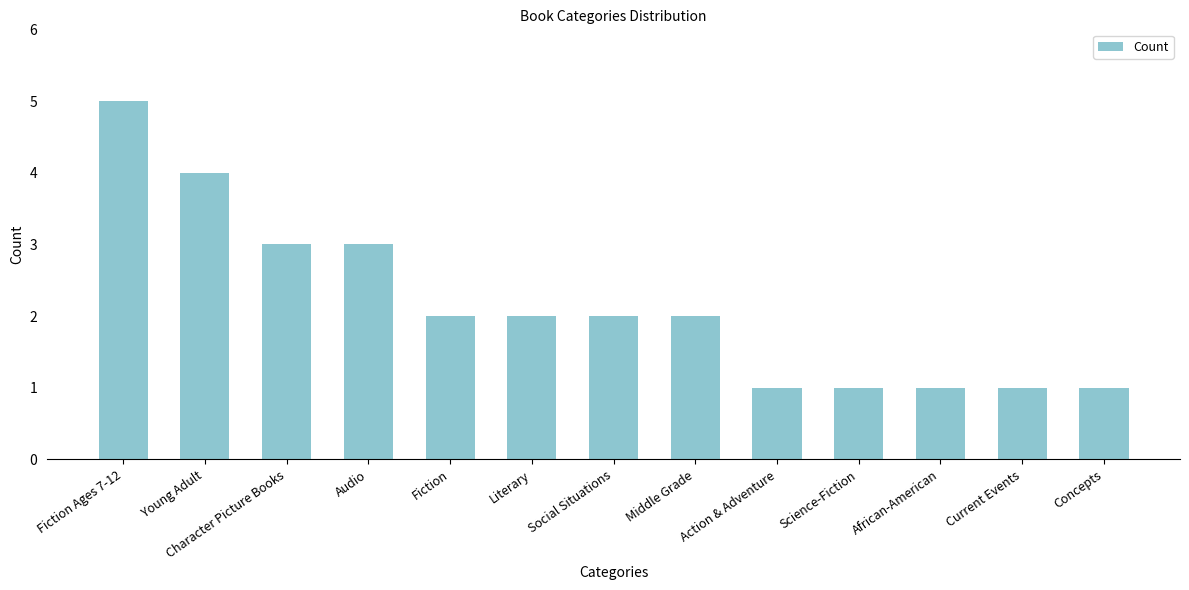

Reading right to left, extract all data points from this chart.

1	1	1	1	1	2	2	2	2	3	3	4	5